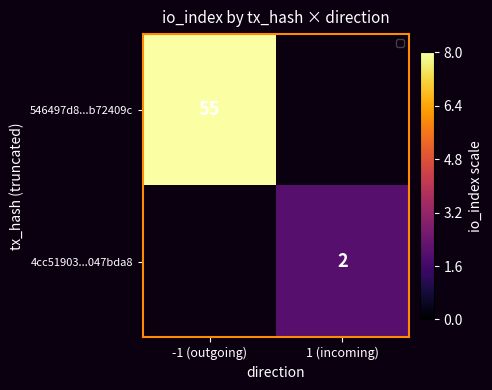

Is the value of 546497d8...b72409c at -1 (outgoing) greater than the value of 4cc51903...047bda8 at 1 (incoming)?

Yes